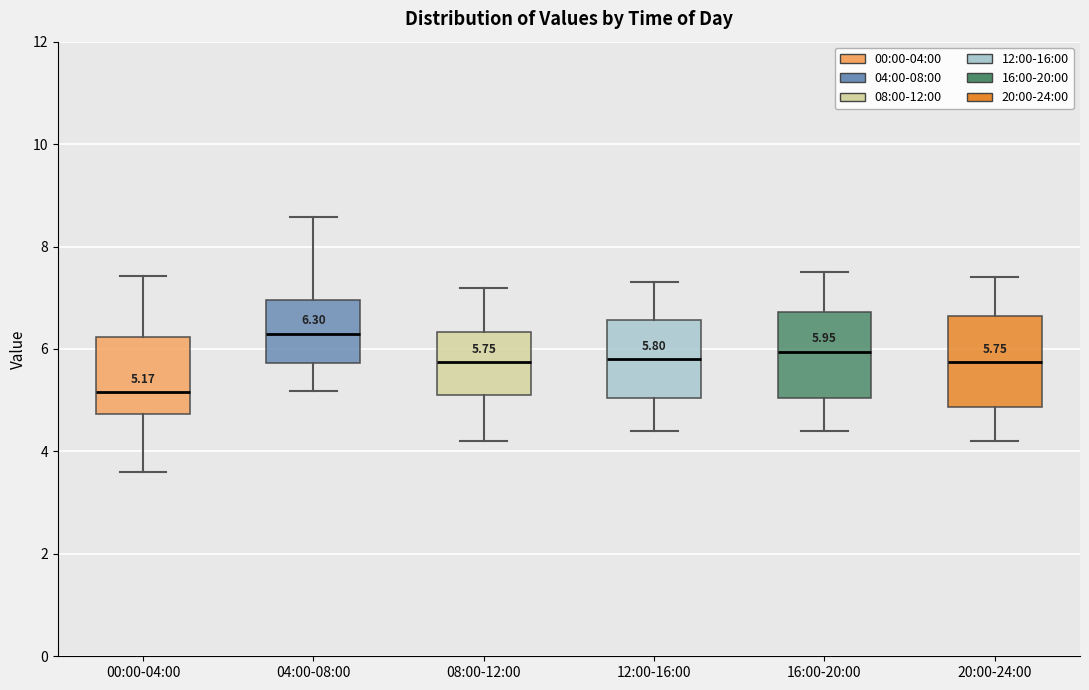

Which box's median line is the highest?

04:00-08:00